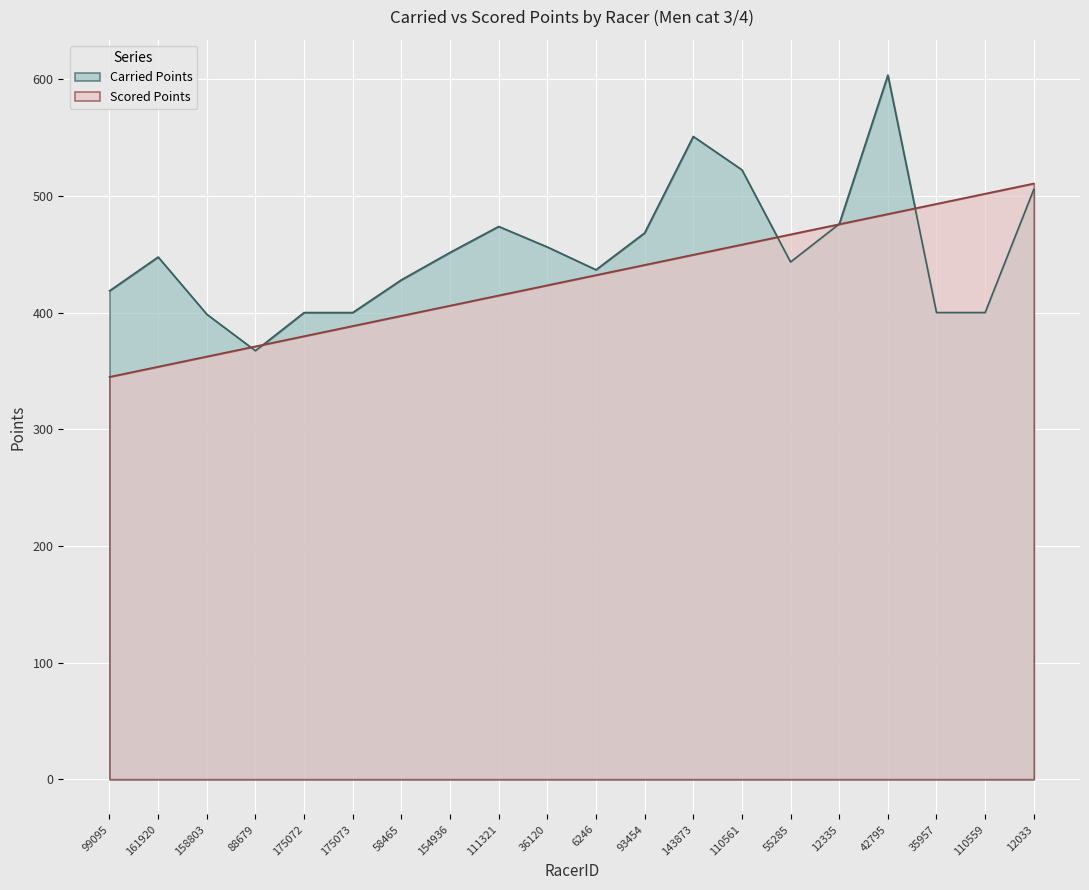

The Carried Points series shows 184.9 at 6246. True or false?

False